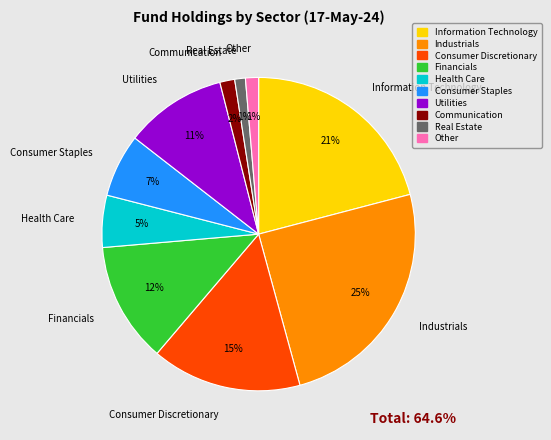

How many slices are in this pie chart?

10